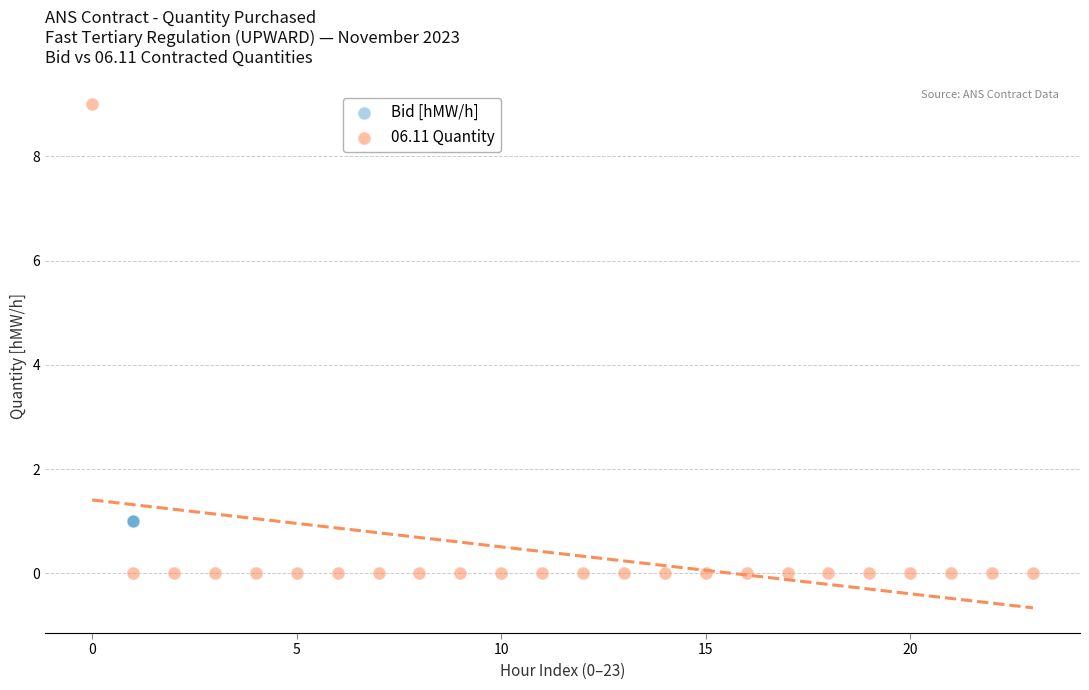

What are all the series names shown in the legend?

Bid [hMW/h], 06.11 Quantity